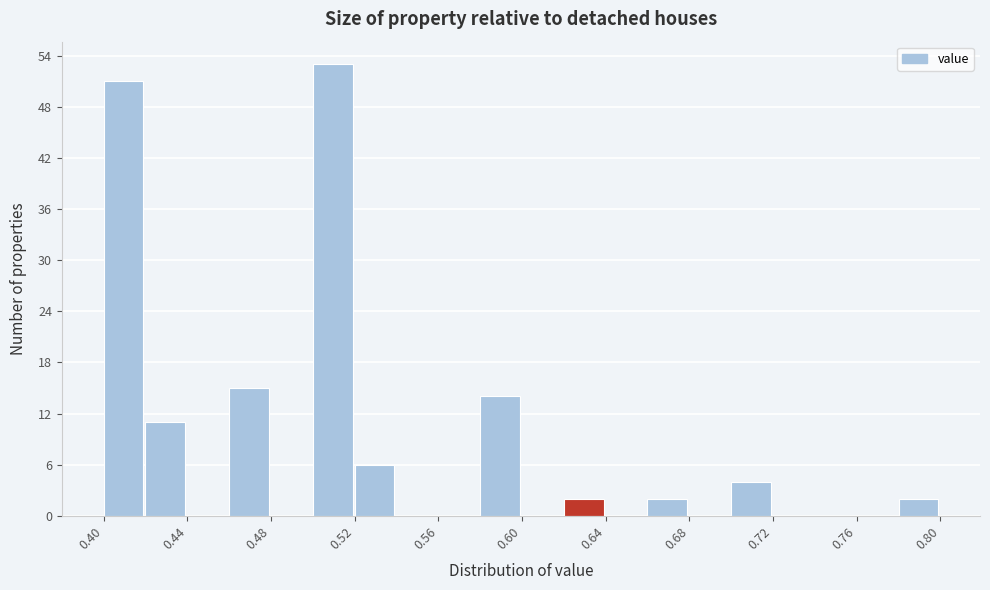

Reading left to right, list every bar in this chart as the range it spans on the x-axis followed by its height. The values are not printed on the chart, so give them approximately, as read against the axis.

0.40 to 0.42: 51
0.42 to 0.44: 11
0.44 to 0.46: 0
0.46 to 0.48: 15
0.48 to 0.50: 0
0.50 to 0.52: 53
0.52 to 0.54: 6
0.54 to 0.56: 0
0.56 to 0.58: 0
0.58 to 0.60: 14
0.60 to 0.62: 0
0.62 to 0.64: 2
0.64 to 0.66: 0
0.66 to 0.68: 2
0.68 to 0.70: 0
0.70 to 0.72: 4
0.72 to 0.74: 0
0.74 to 0.76: 0
0.76 to 0.78: 0
0.78 to 0.80: 2